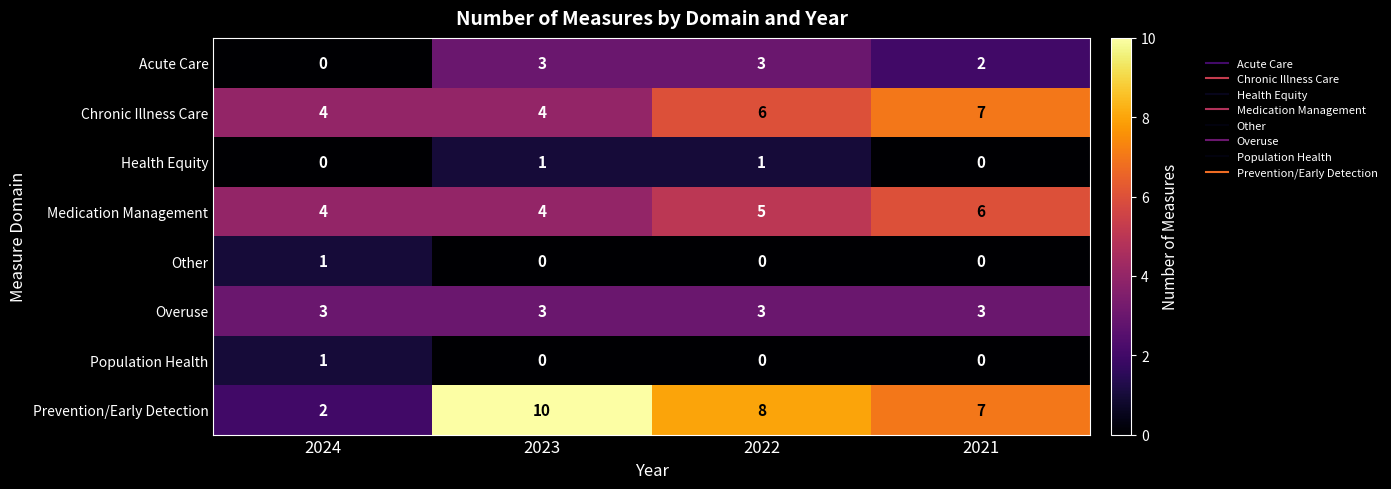

What is the sum of all Chronic Illness Care values?

21